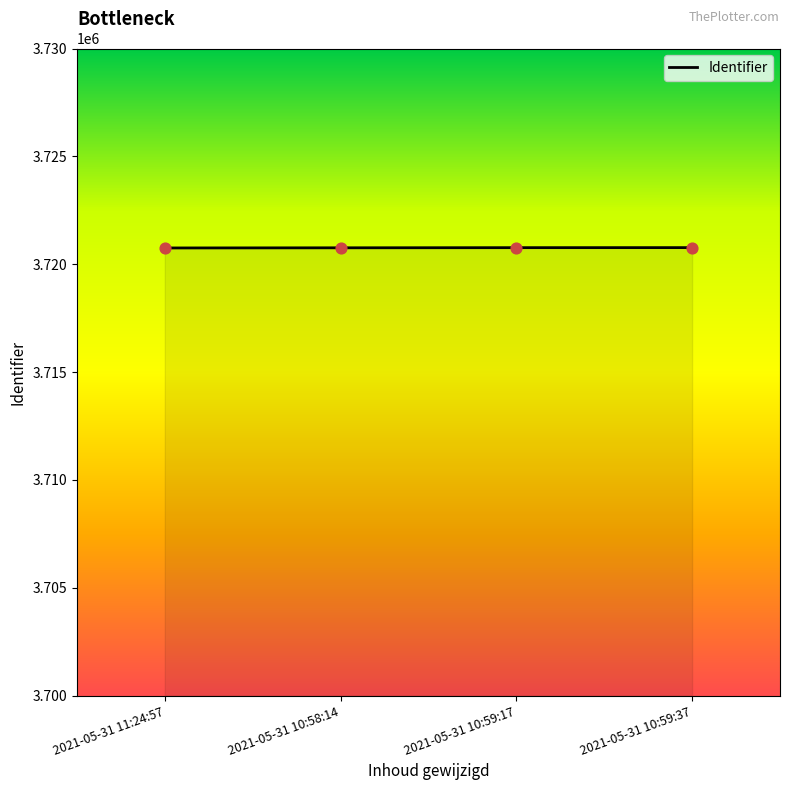

Approximately how many times larger is the value at 2021-05-31 11:24:57 compared to 2021-05-31 10:59:37?

1.0